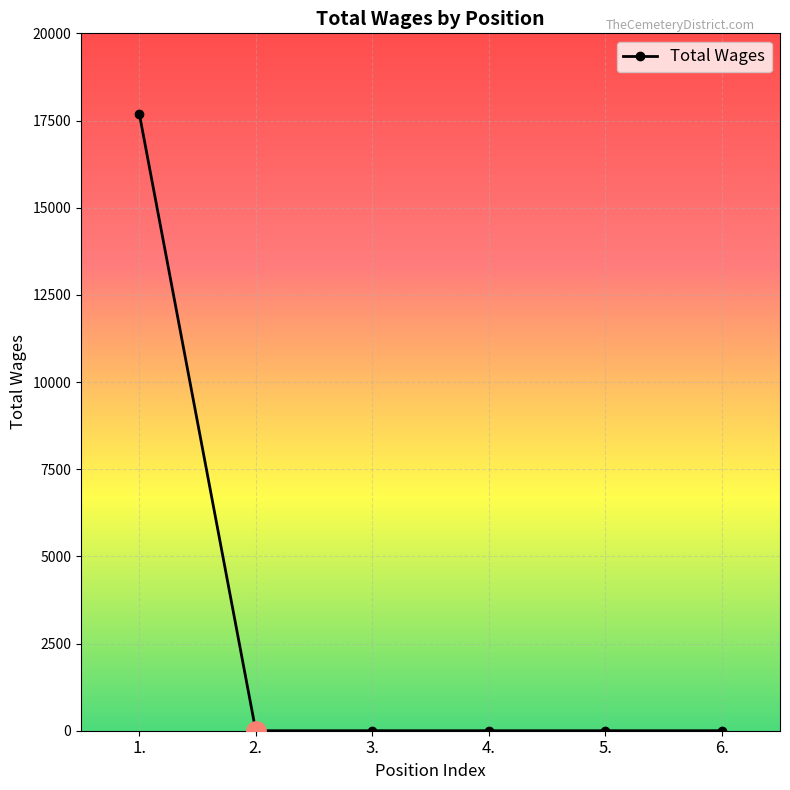

The value at 6. is 6411. True or false?

False